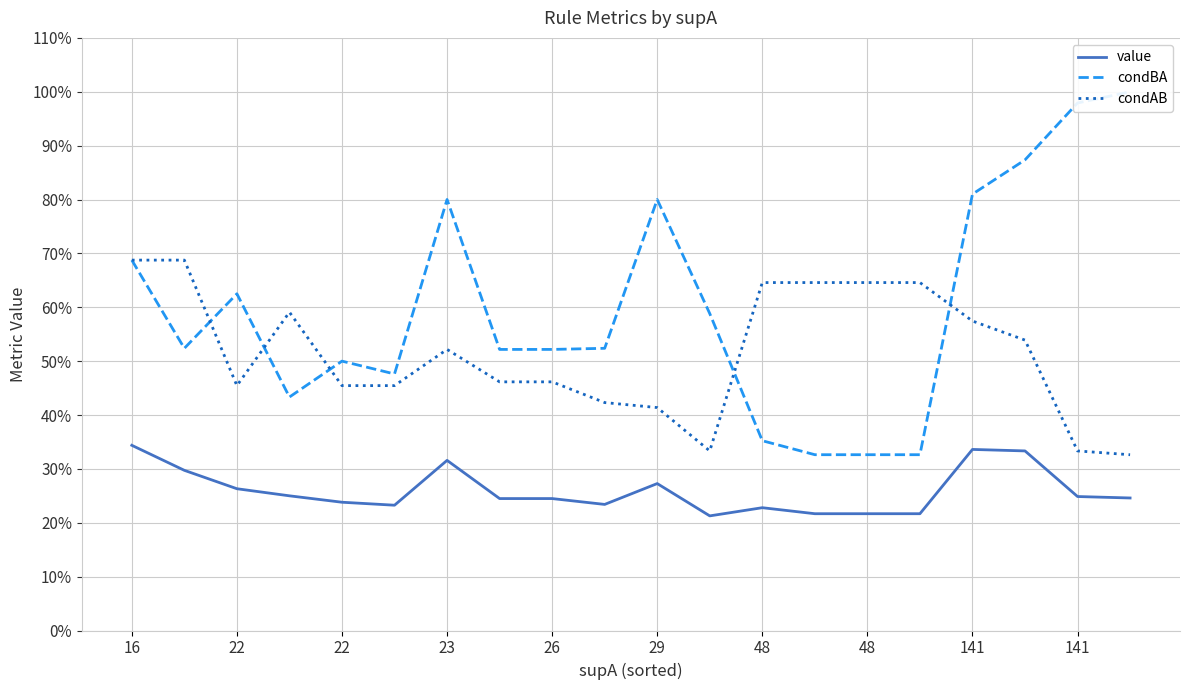

Rank the series at 48 from lowest to highest value.

value, condBA, condAB